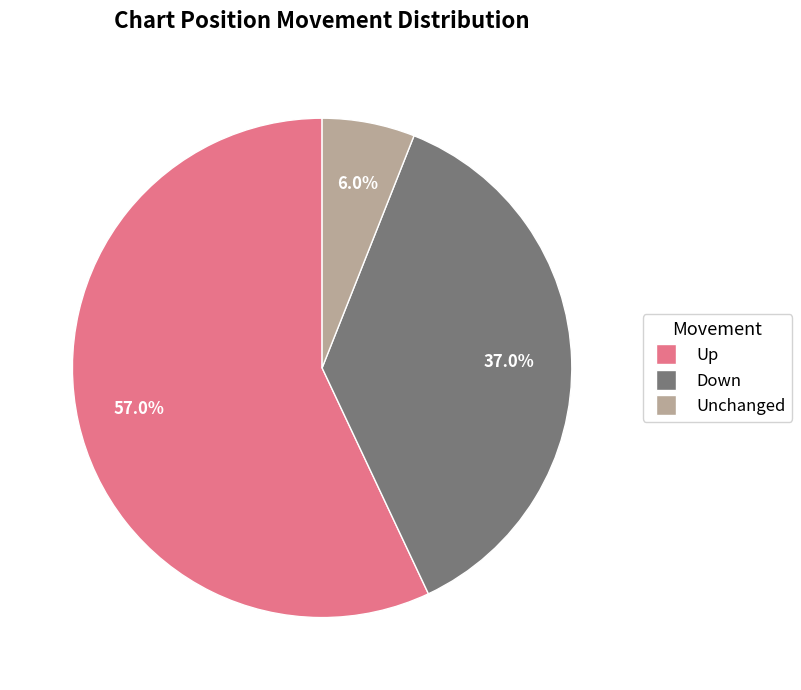

Is there a majority slice in this chart?

Yes